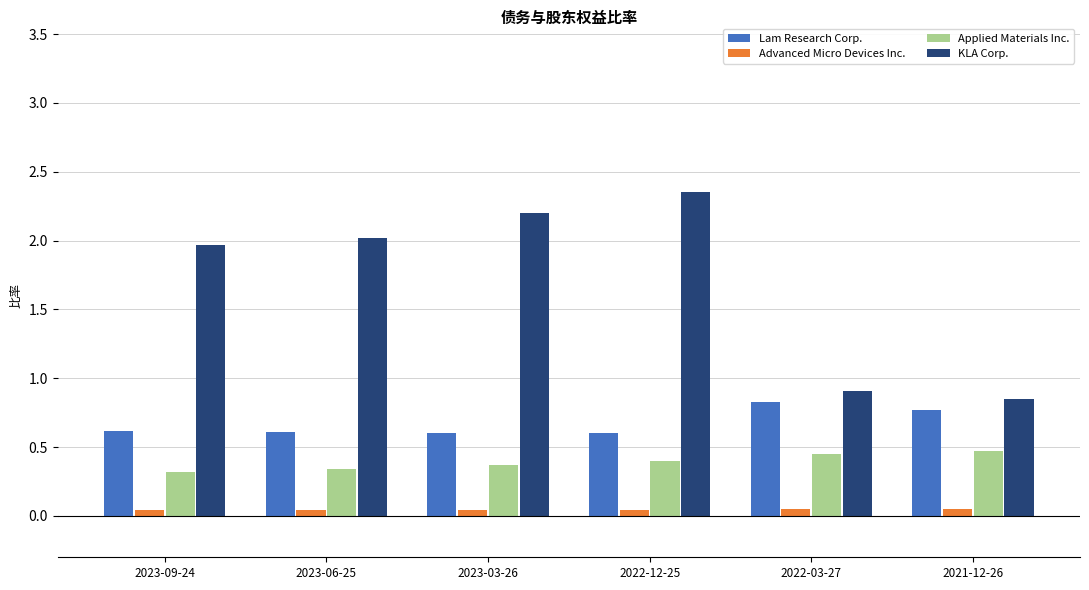

What is the sum of all KLA Corp. values?

10.3